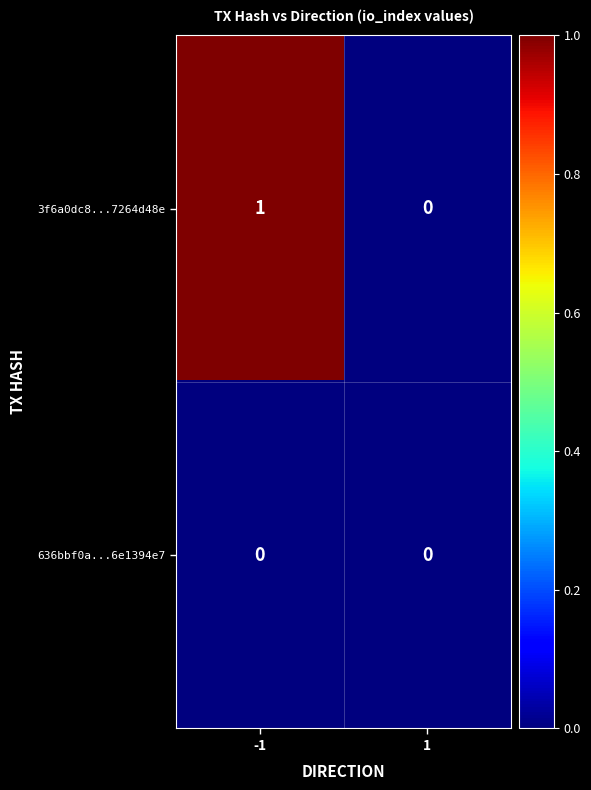

The 636bbf0a...6e1394e7 series shows 0 at 1. True or false?

True